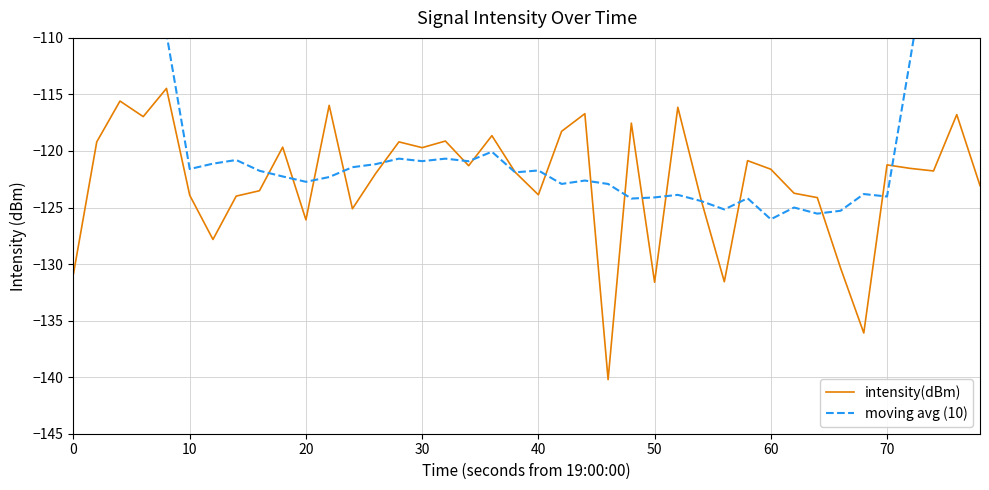

True or false: intensity(dBm) has more than 0 points higher than both neighbors.

True